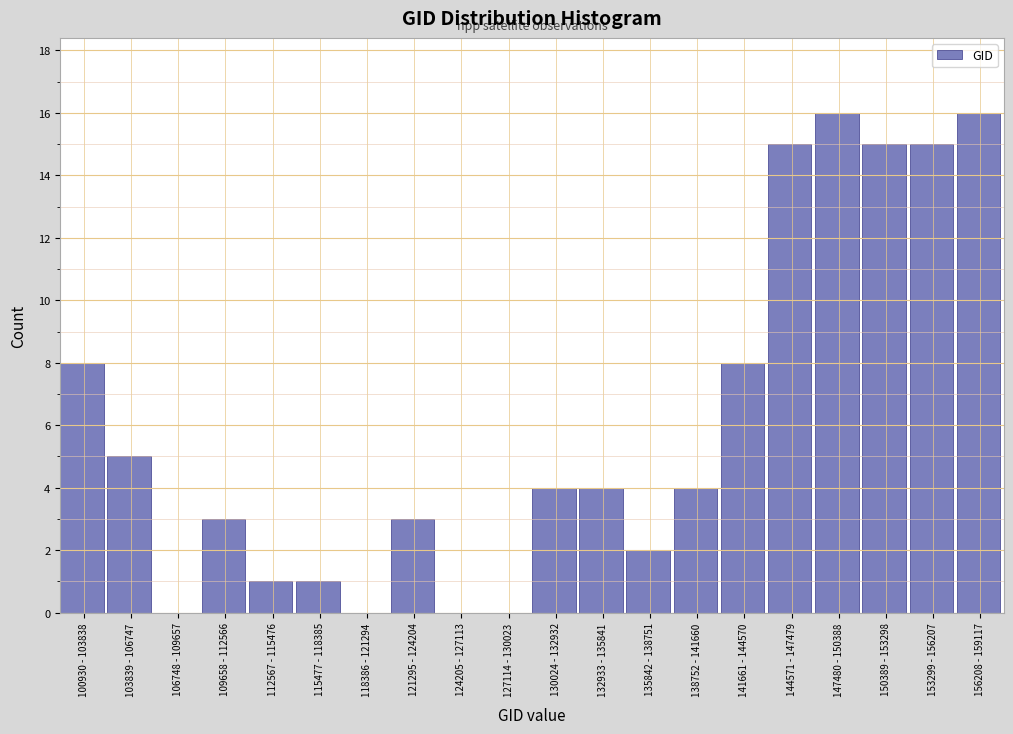

Reading left to right, transcribe all the data shown in this chart.

100930 - 103838=8	103839 - 106747=5	106748 - 109657=0	109658 - 112566=3	112567 - 115476=1	115477 - 118385=1	118386 - 121294=0	121295 - 124204=3	124205 - 127113=0	127114 - 130023=0	130024 - 132932=4	132933 - 135841=4	135842 - 138751=2	138752 - 141660=4	141661 - 144570=8	144571 - 147479=15	147480 - 150388=16	150389 - 153298=15	153299 - 156207=15	156208 - 159117=16